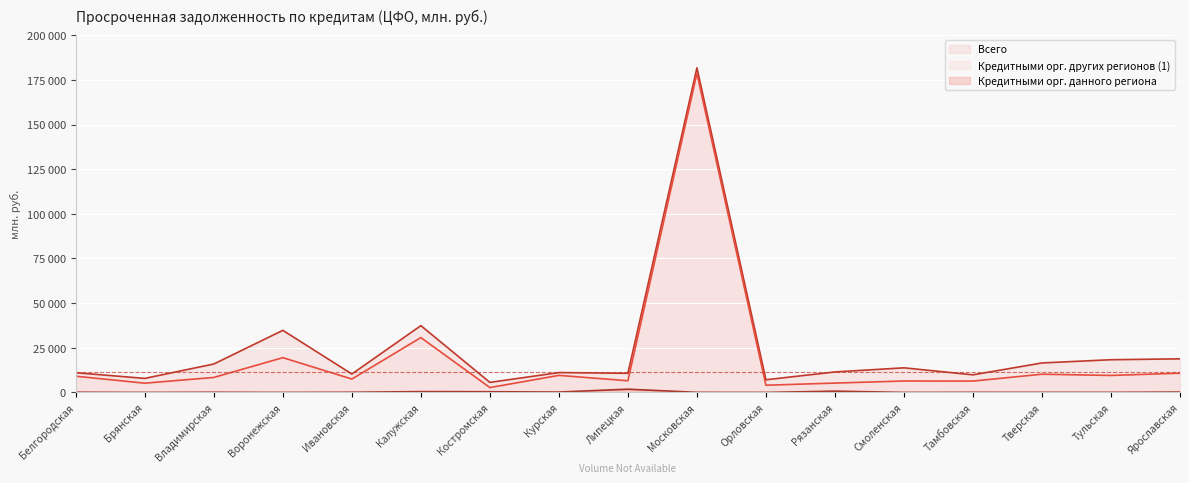

Reading left to right, list all the values displayed in this chart.

Всего: 11025	7852	15914	34752	10293	37388	5613	11109	10715	181732	7083	11459	13771	9853	16499	18306	18801
Кредитными орг. других регионов (1): 9066	5172	8385	19454	7483	30696	2714	9536	6529	178604	4028	5226	6390	6348	10193	9500	10768
Кредитными орг. данного региона: 103	0	95	0	91	457	380	207	1804	45	0	708	0	55	48	39	194